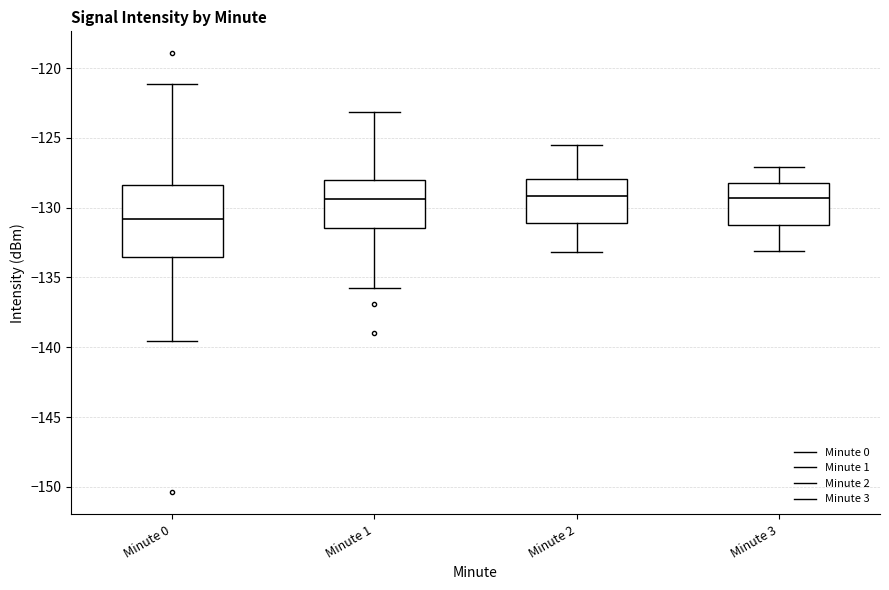

Which box is the tallest, from its lower edge to its upper edge?

Minute 0